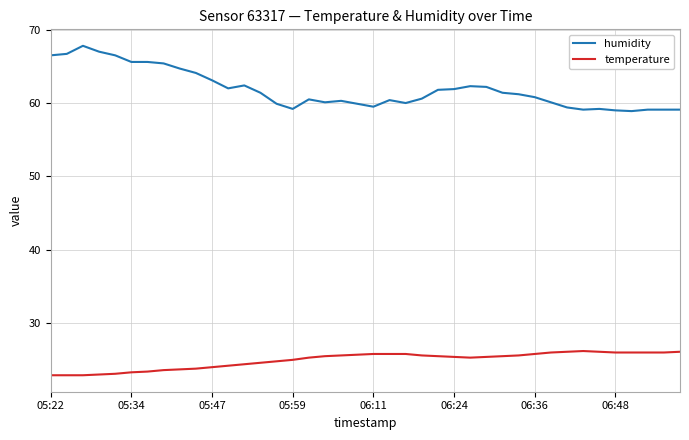

What is the difference between the maximum and minimum values in the humidity series?

8.9